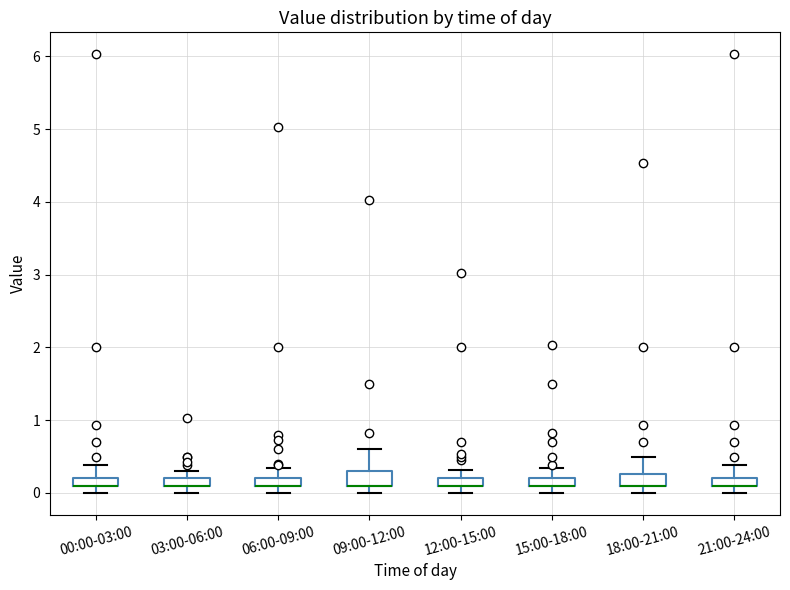

Where is the lower edge of the box for 15:00-18:00 on the y-axis? The values are not printed on the chart, so give them approximately, as read against the axis.

0.1